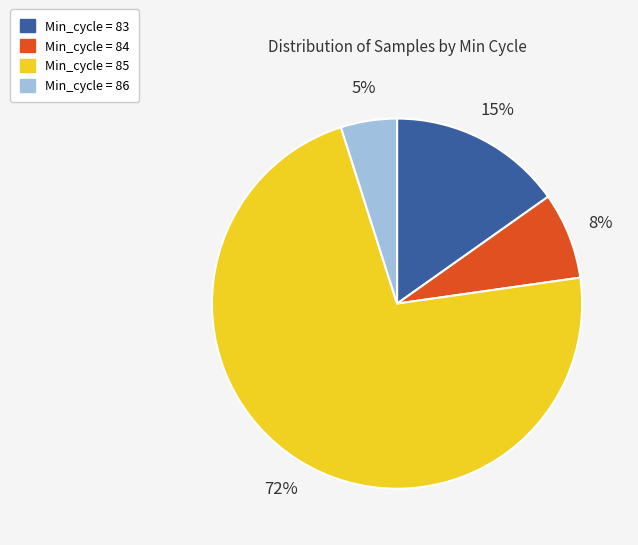

Count the number of slices in the pie.

4